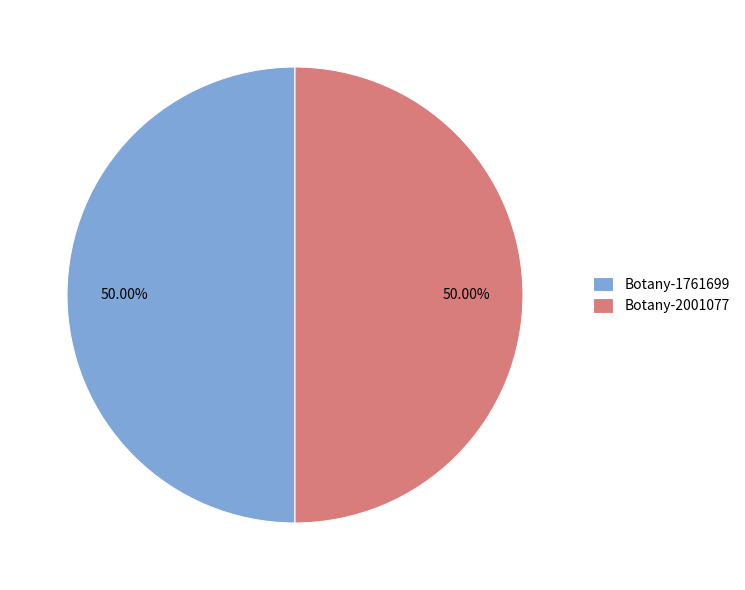

The Botany-1761699 slice represents 35% of the pie. True or false?

False